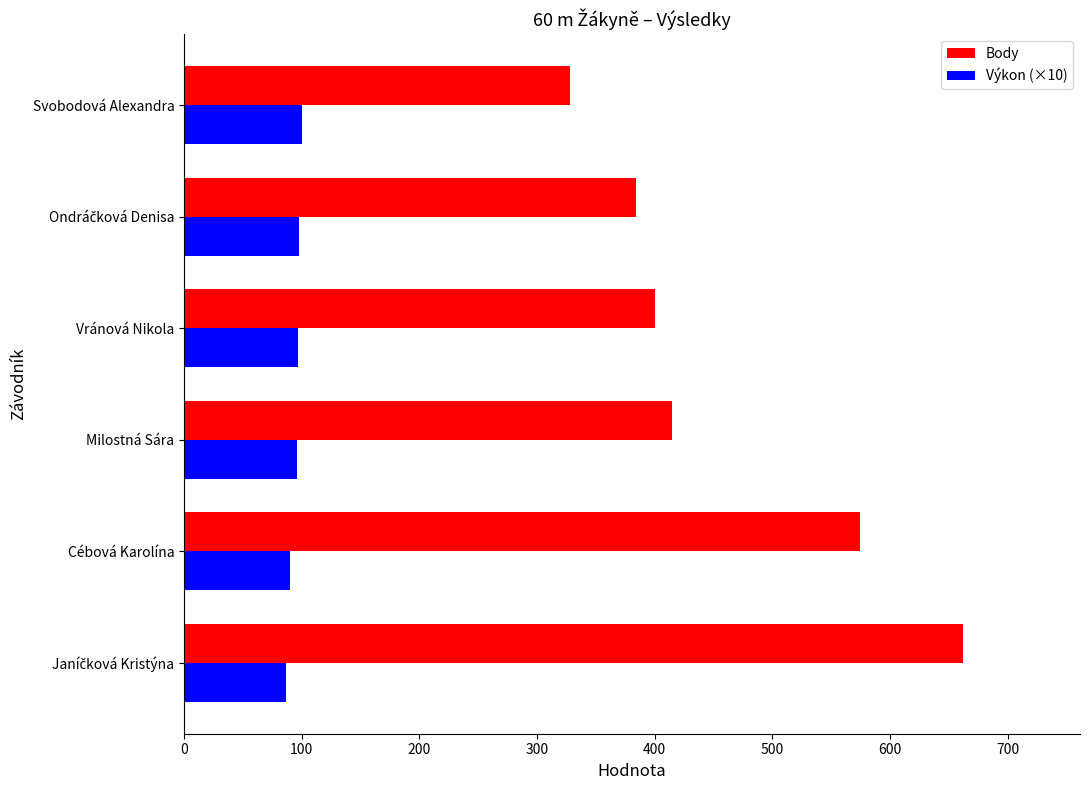

What is the total value across all series at Svobodová Alexandra?

428.4